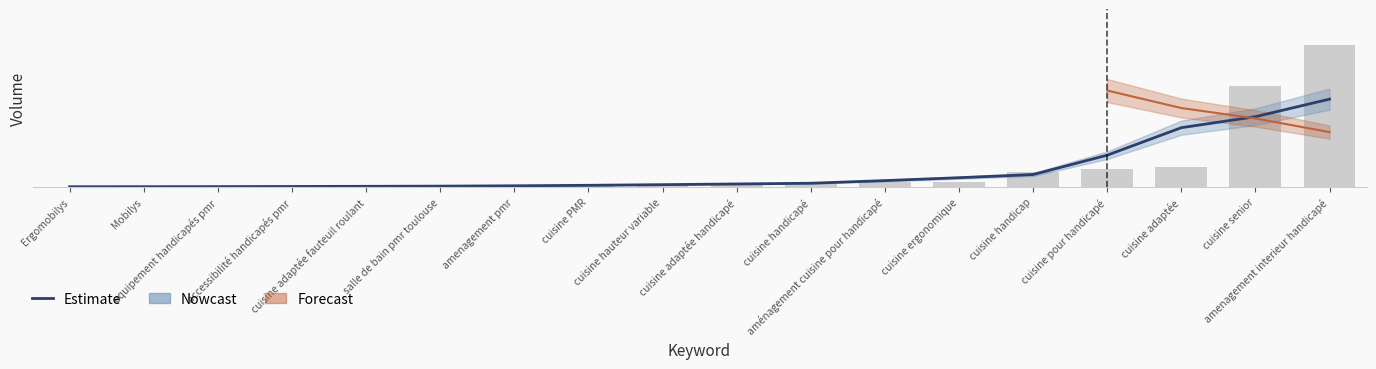

Between accessibilité handicapés pmr and cuisine adaptée fauteuil roulant, which is larger?

cuisine adaptée fauteuil roulant